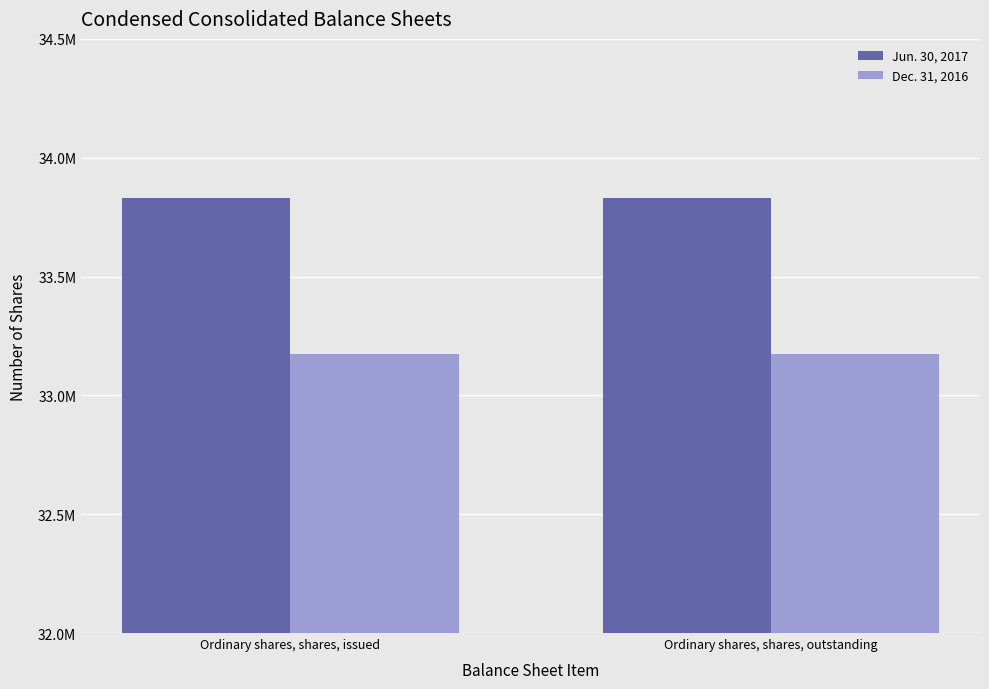

Between Ordinary shares, shares, issued and Ordinary shares, shares, outstanding, which series saw the biggest shift?

Jun. 30, 2017